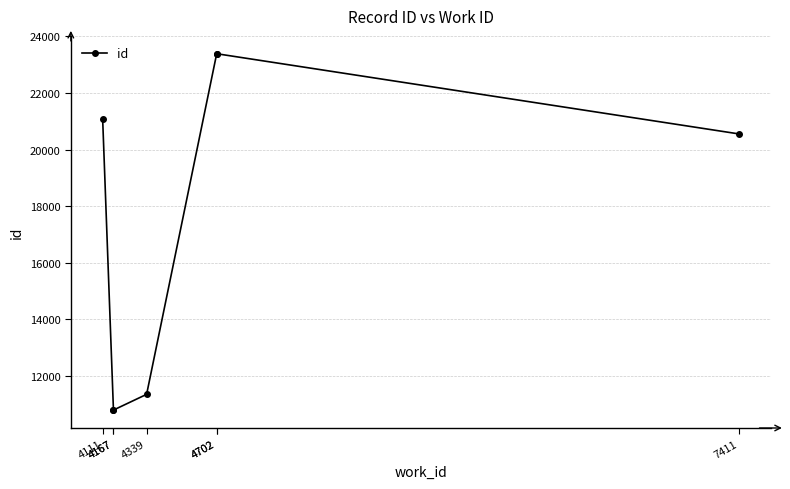

How many interior local peaks (higher than both neighbors) does the data have?

1